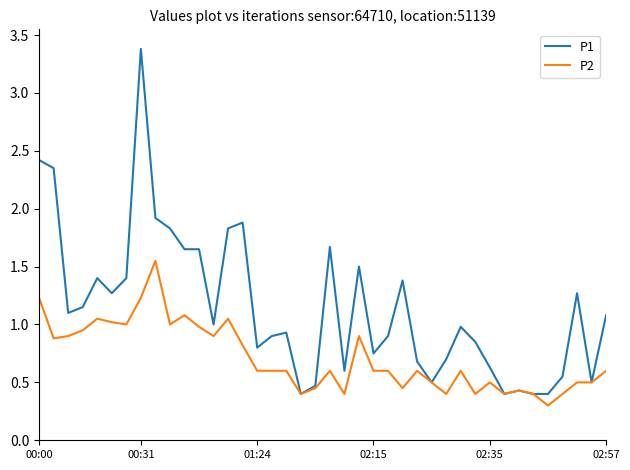

What is the minimum value shown in the chart?

0.3